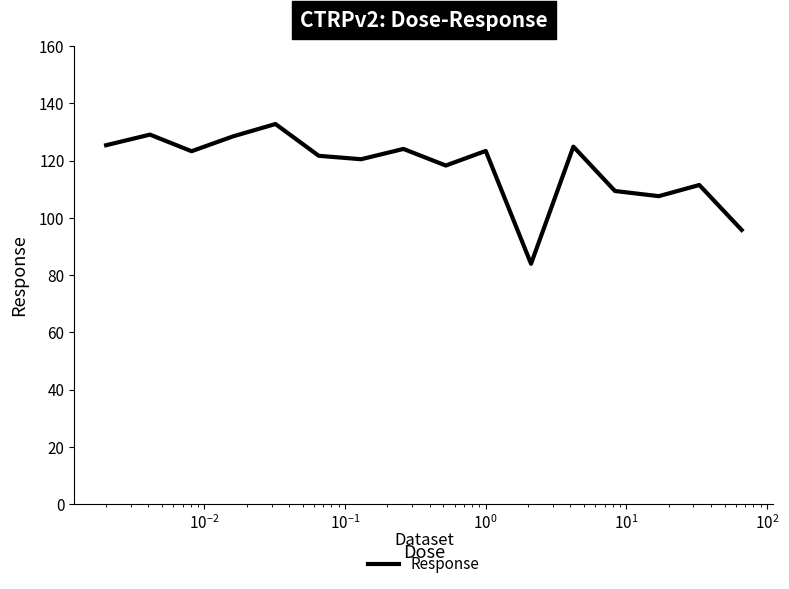

How many categories are shown in the chart?

16